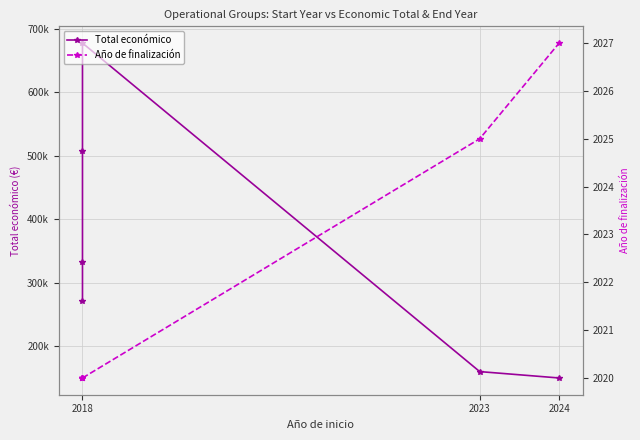

At how many categories does at least one series exceed 4840?

6